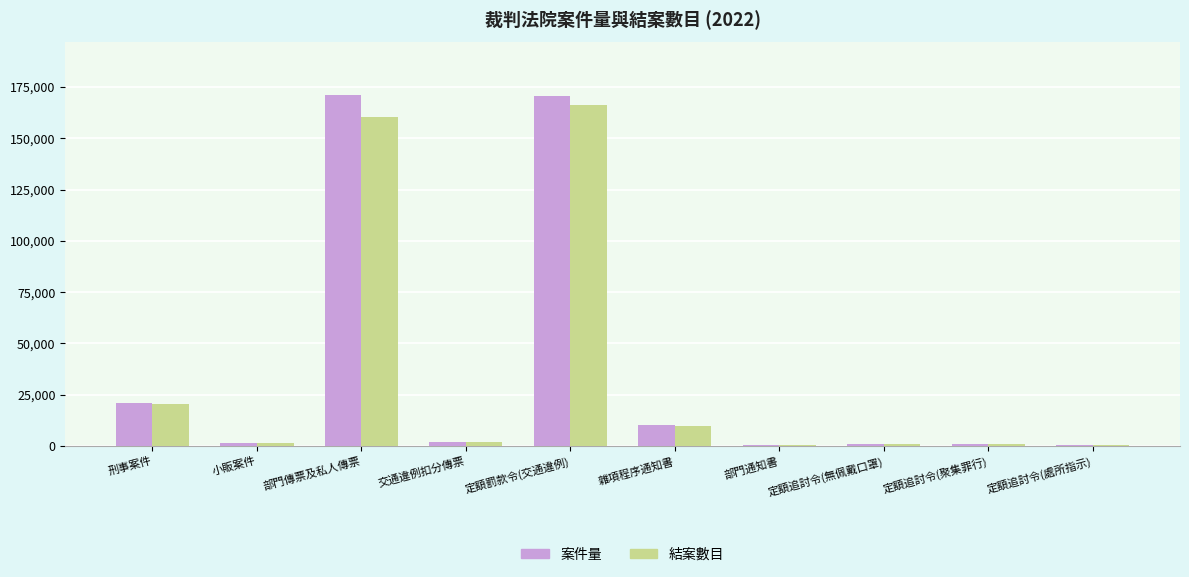

What is the sum of all 結案數目 values?

363095